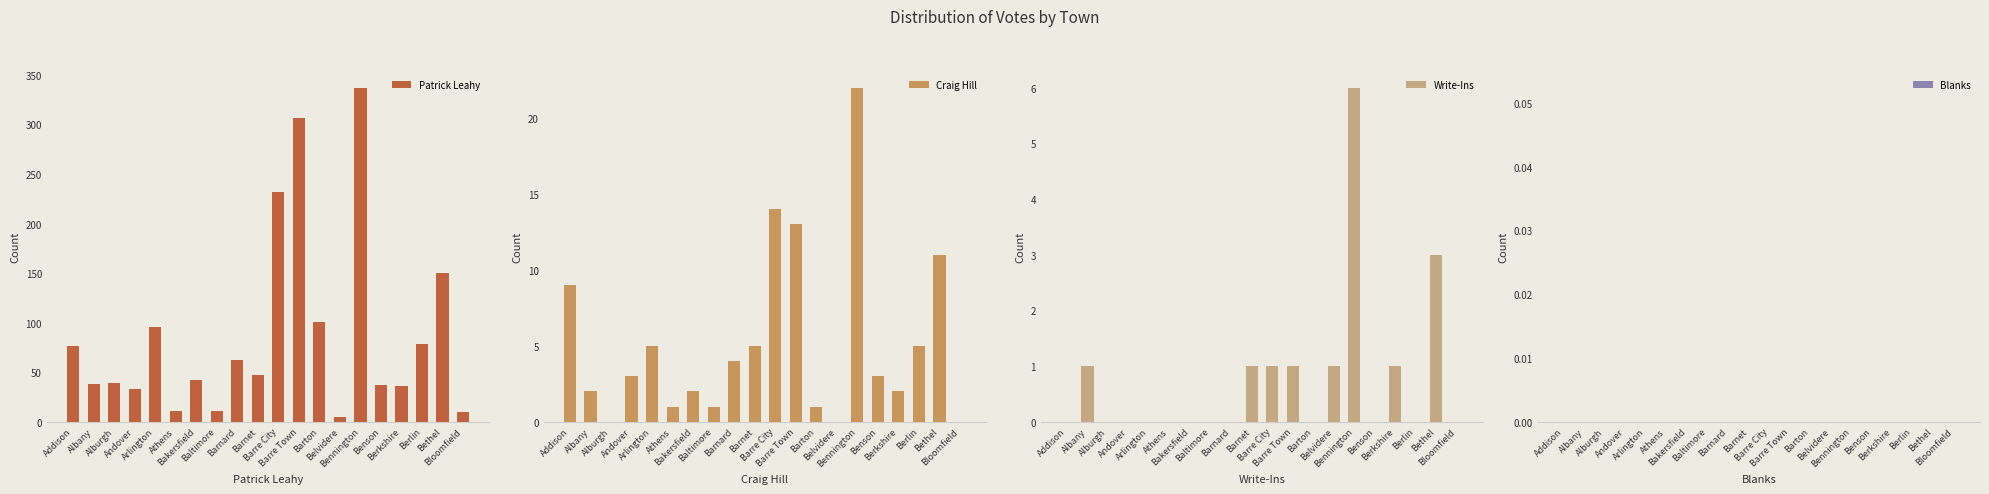

The Patrick Leahy series shows 42 at Bakersfield. True or false?

True